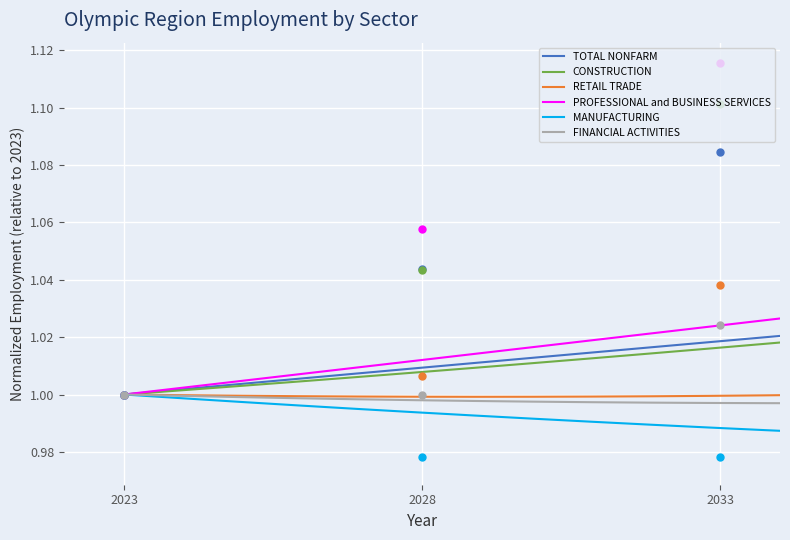

The value of FINANCIAL ACTIVITIES at 2023 is 1.0. True or false?

True